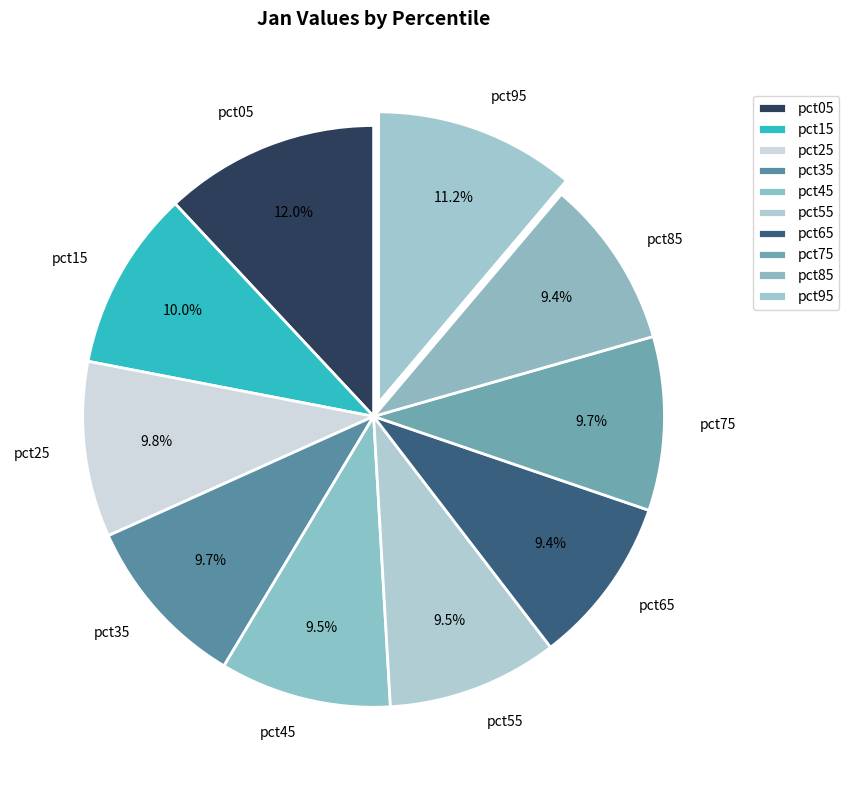

Which slice is the largest?

pct05